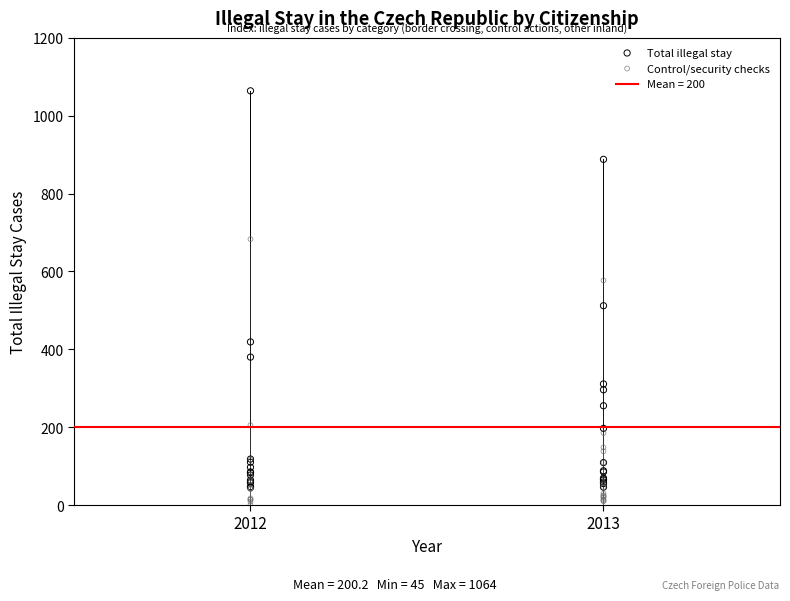

Which series contains the lowest Y value?

Control/security checks